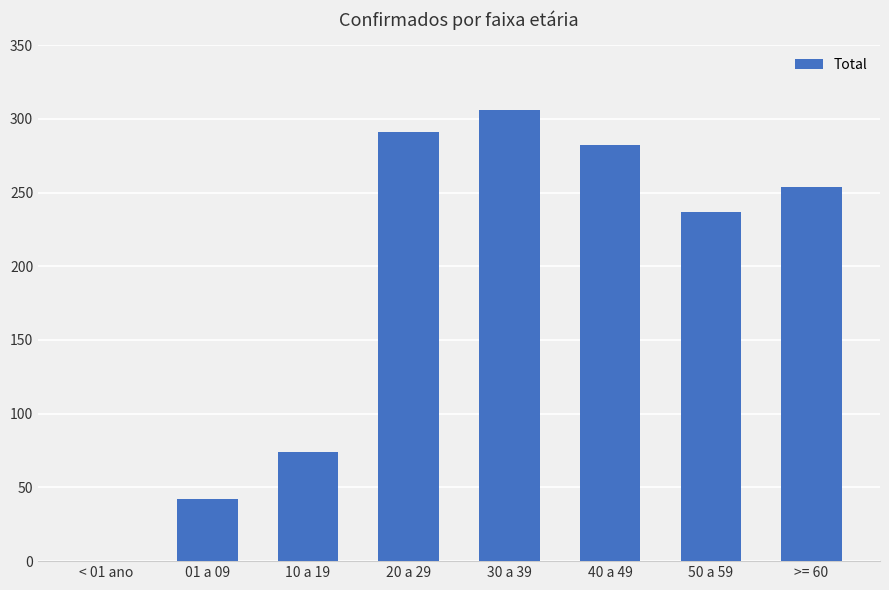

Is it true that the value at < 01 ano is 0?

True